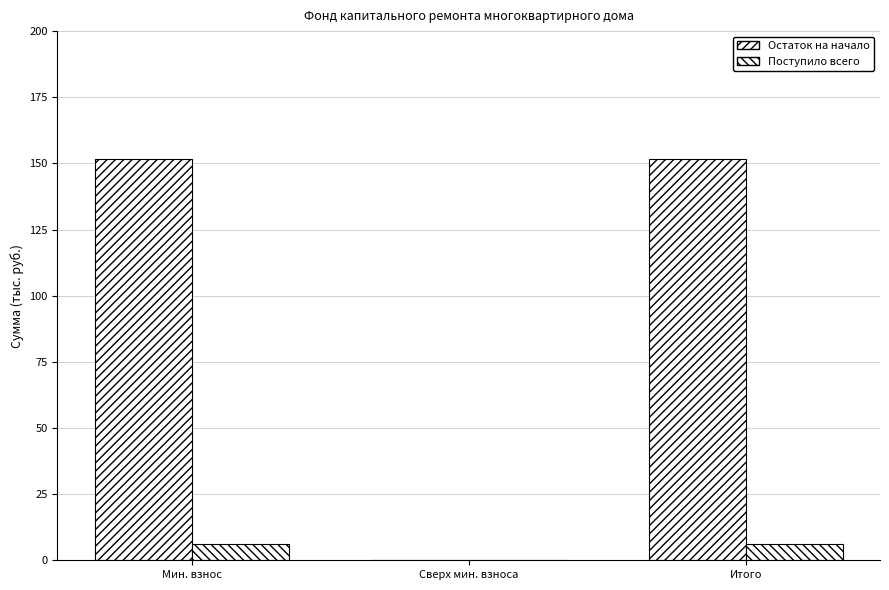

What is the difference between the highest and lowest values at Мин. взнос?

145.5